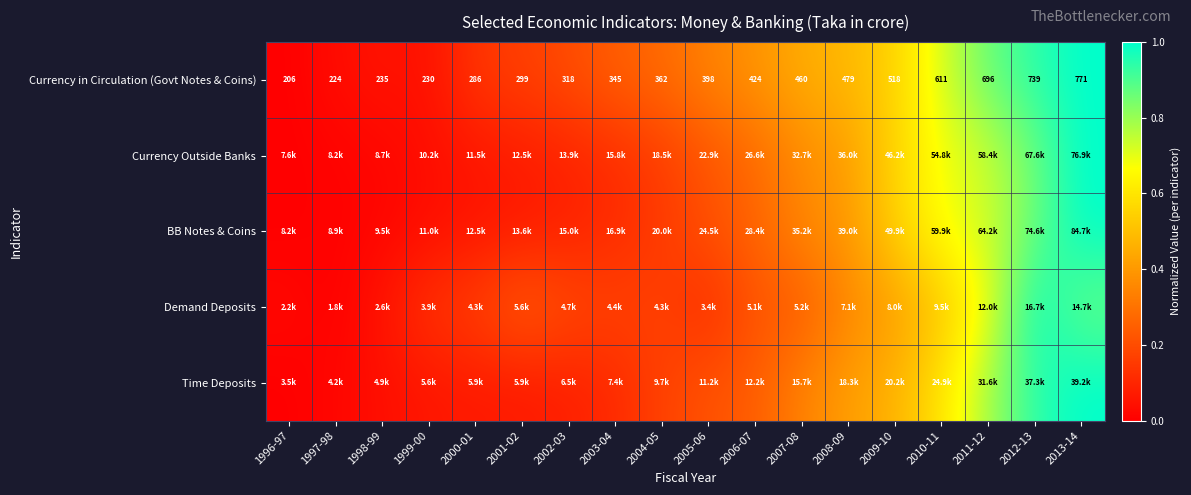

Count the number of categories in the chart.

18